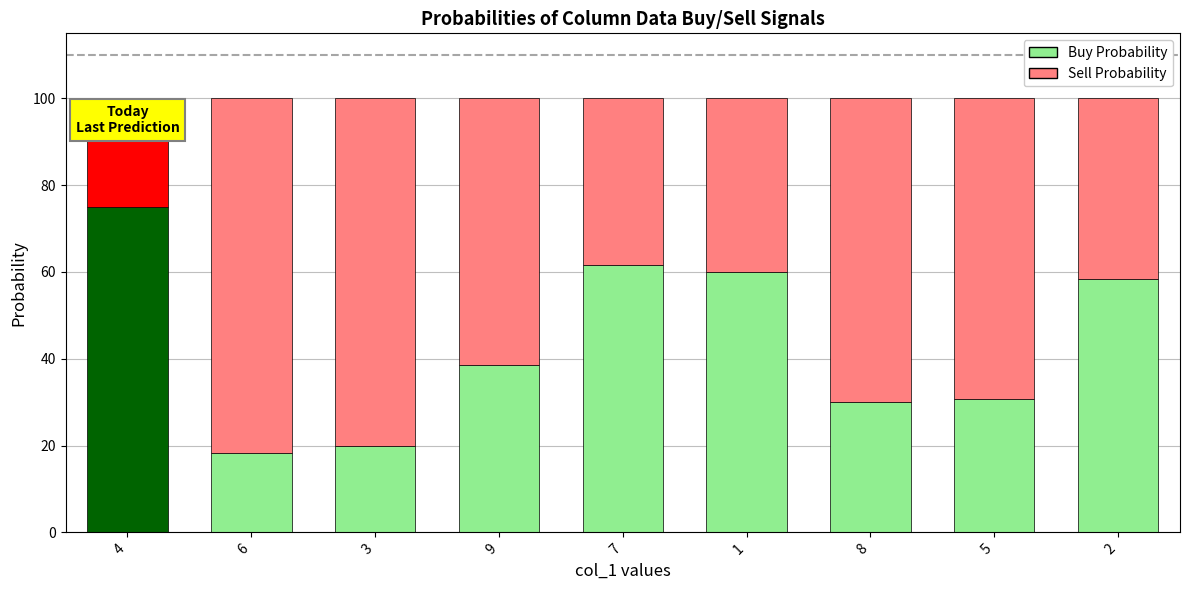

At which label does Buy Probability reach its peak?

4